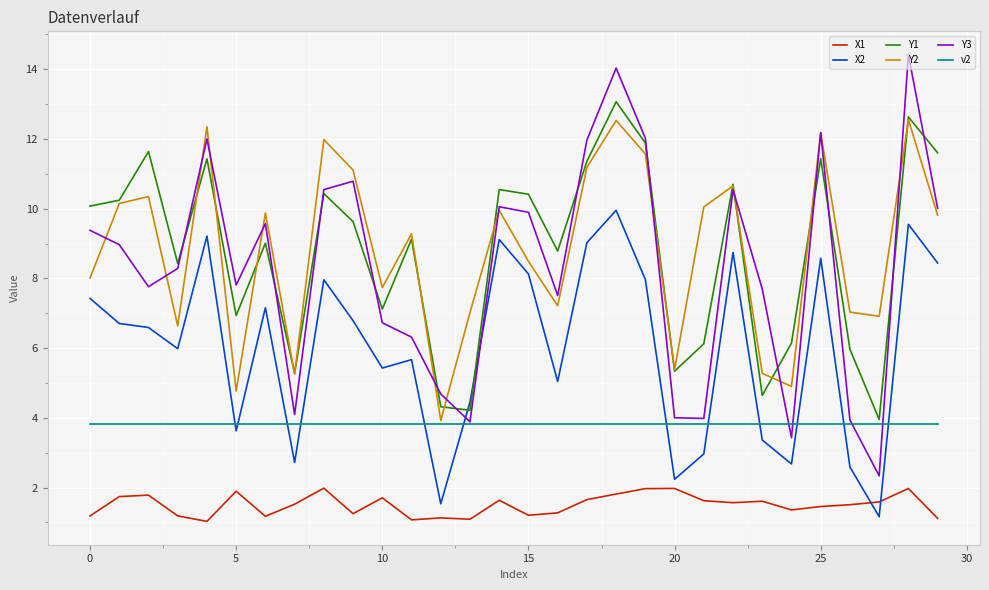

True or false: v2 and X1 intersect in this chart.

False